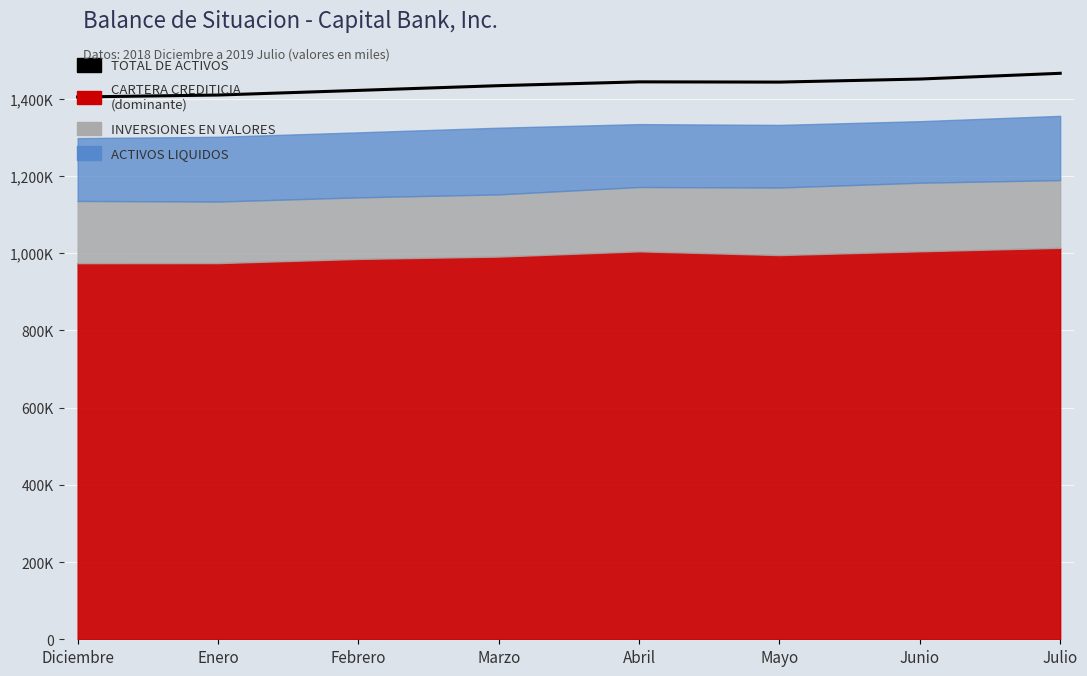

What position from the left is Julio?

8